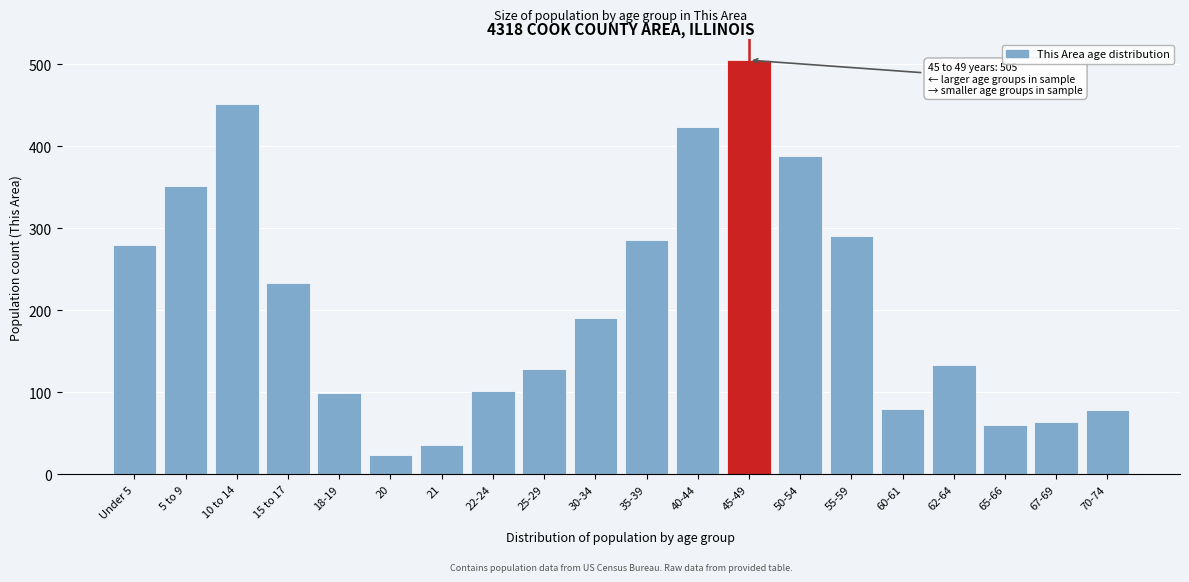

What is the value of the 4th bar from the left?

233